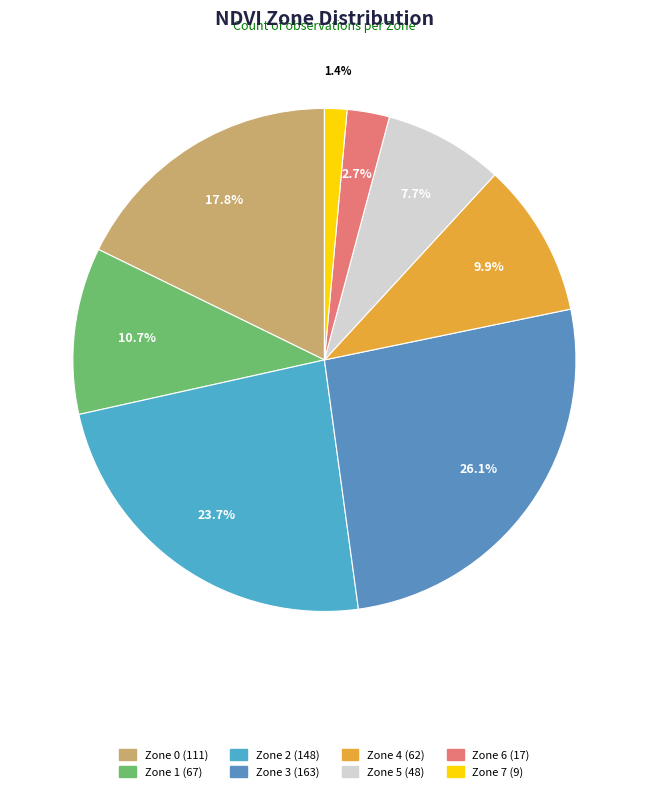

Approximately how many times larger is the value at Zone 4 compared to Zone 6?

3.6